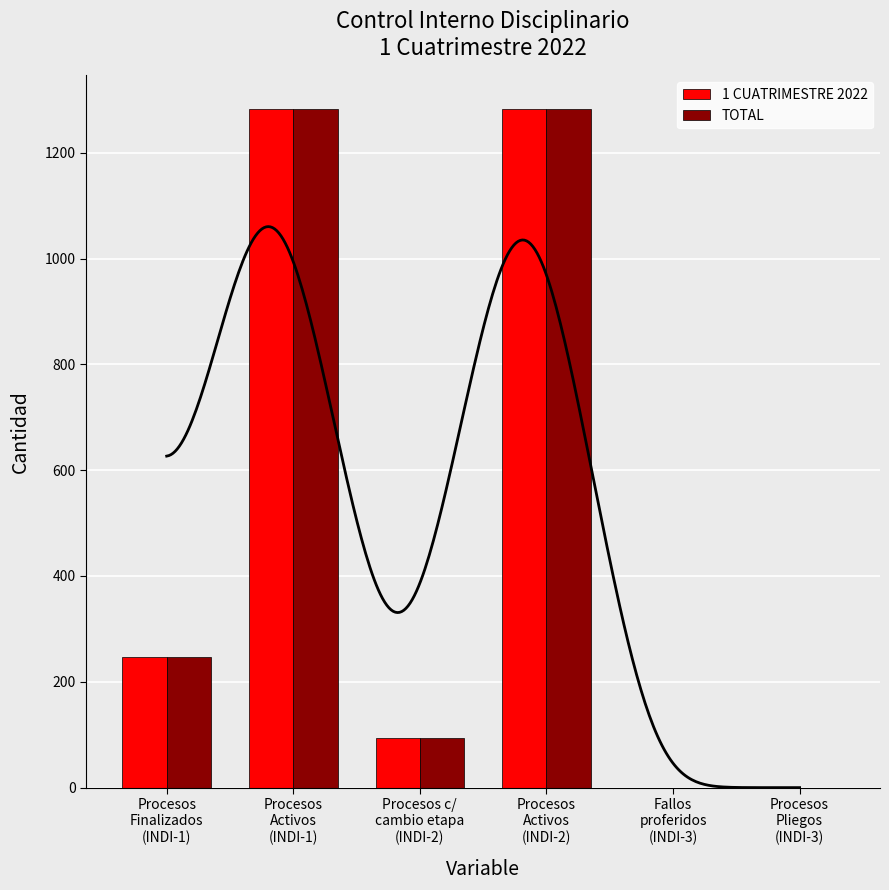

Reading right to left, what are all the values shown in this chart?

1 CUATRIMESTRE 2022: Procesos
Pliegos
(INDI-3)=0	Fallos
proferidos
(INDI-3)=0	Procesos
Activos
(INDI-2)=1282	Procesos c/
cambio etapa
(INDI-2)=93	Procesos
Activos
(INDI-1)=1282	Procesos
Finalizados
(INDI-1)=247
TOTAL: Procesos
Pliegos
(INDI-3)=0	Fallos
proferidos
(INDI-3)=0	Procesos
Activos
(INDI-2)=1282	Procesos c/
cambio etapa
(INDI-2)=93	Procesos
Activos
(INDI-1)=1282	Procesos
Finalizados
(INDI-1)=247